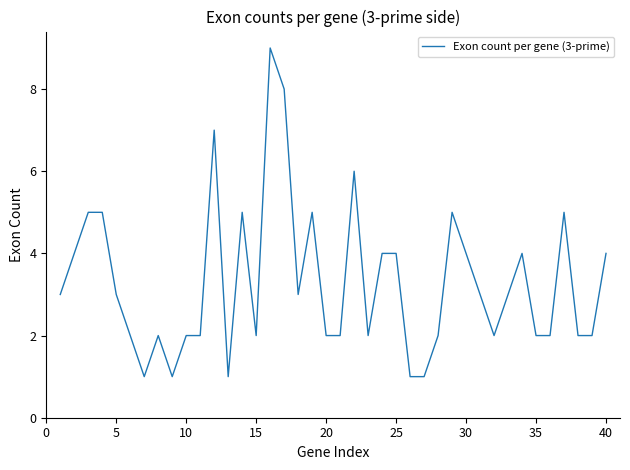

Reading left to right, transcribe all the data shown in this chart.

3	4	5	5	3	2	1	2	1	2	2	7	1	5	2	9	8	3	5	2	2	6	2	4	4	1	1	2	5	4	3	2	3	4	2	2	5	2	2	4